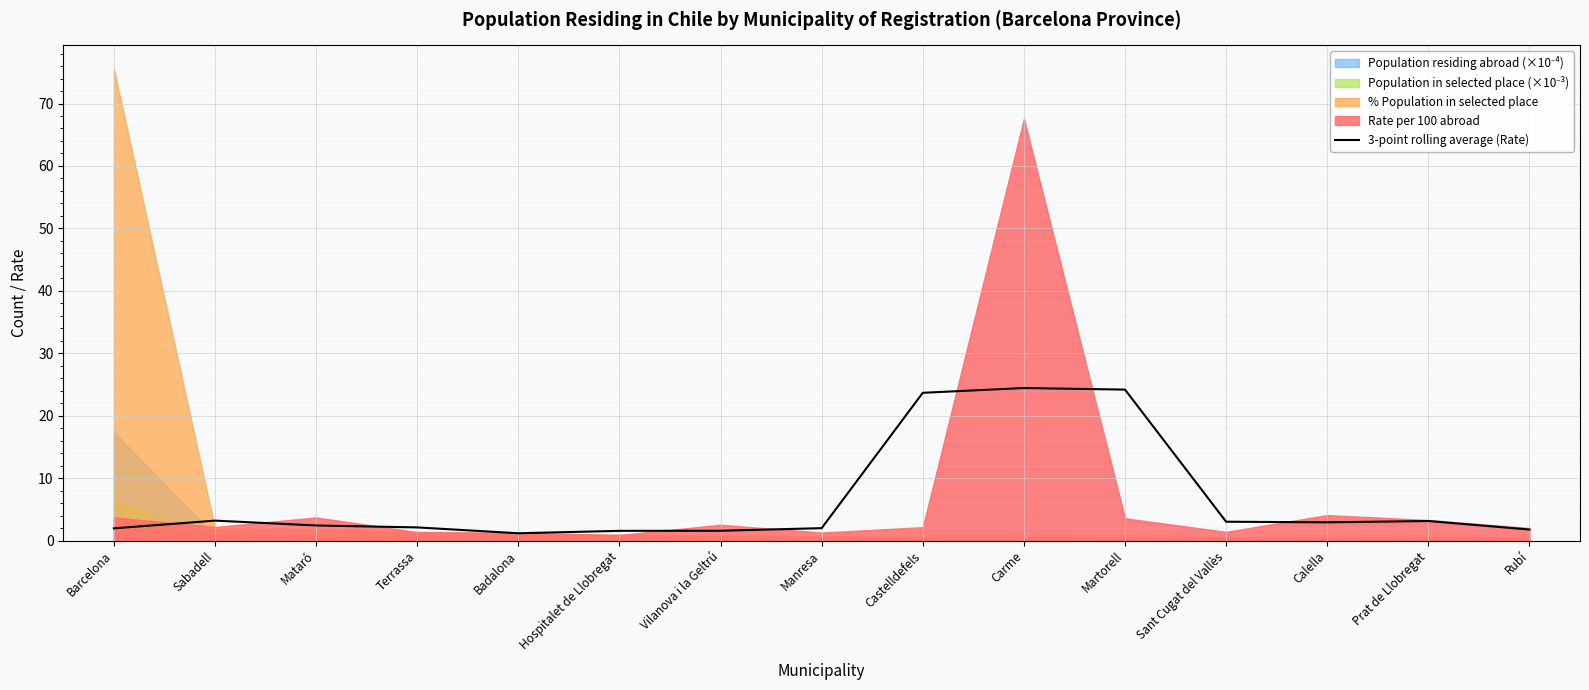

Reading left to right, transcribe all the data shown in this chart.

2.0	3.2	2.4	2.1	1.2	1.6	1.6	2.0	23.7	24.4	24.2	3.0	2.9	3.1	1.8